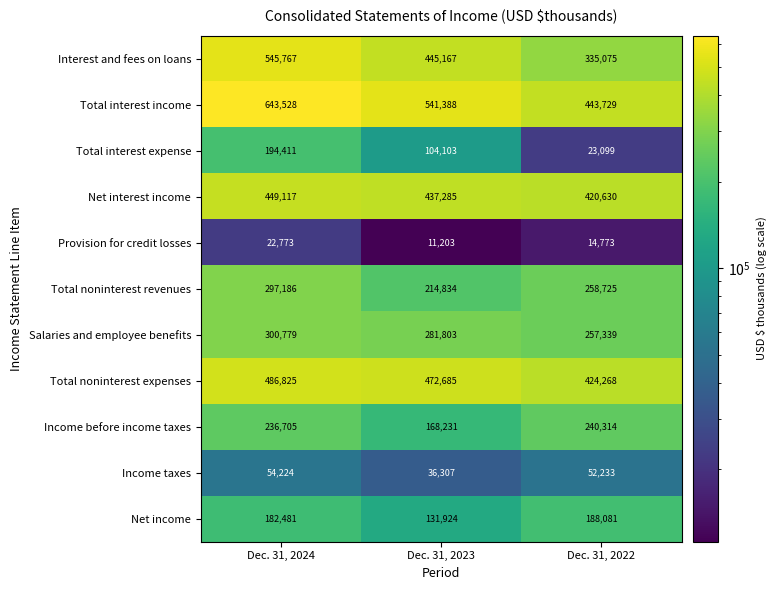

Rank the categories by Net income value from highest to lowest.

Dec. 31, 2022, Dec. 31, 2024, Dec. 31, 2023